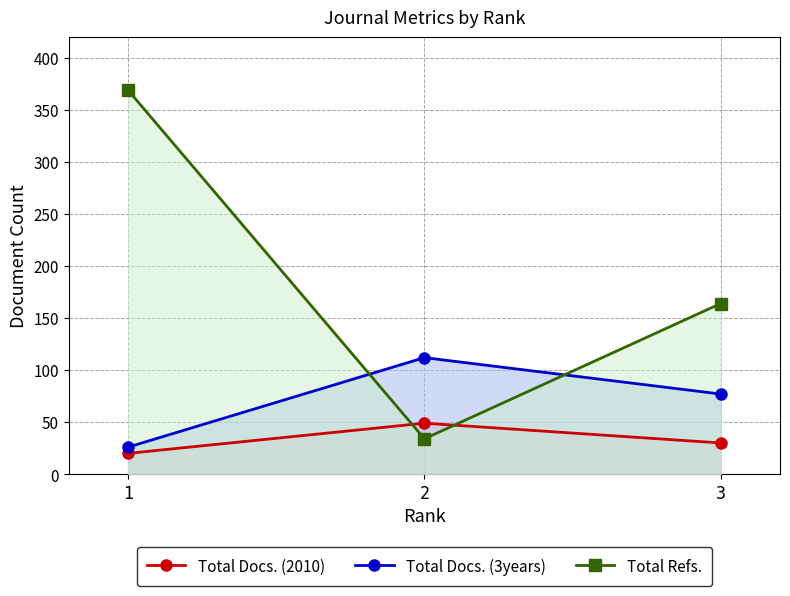

What value does the Total Refs. series have at 3, to the nearest 5?

165